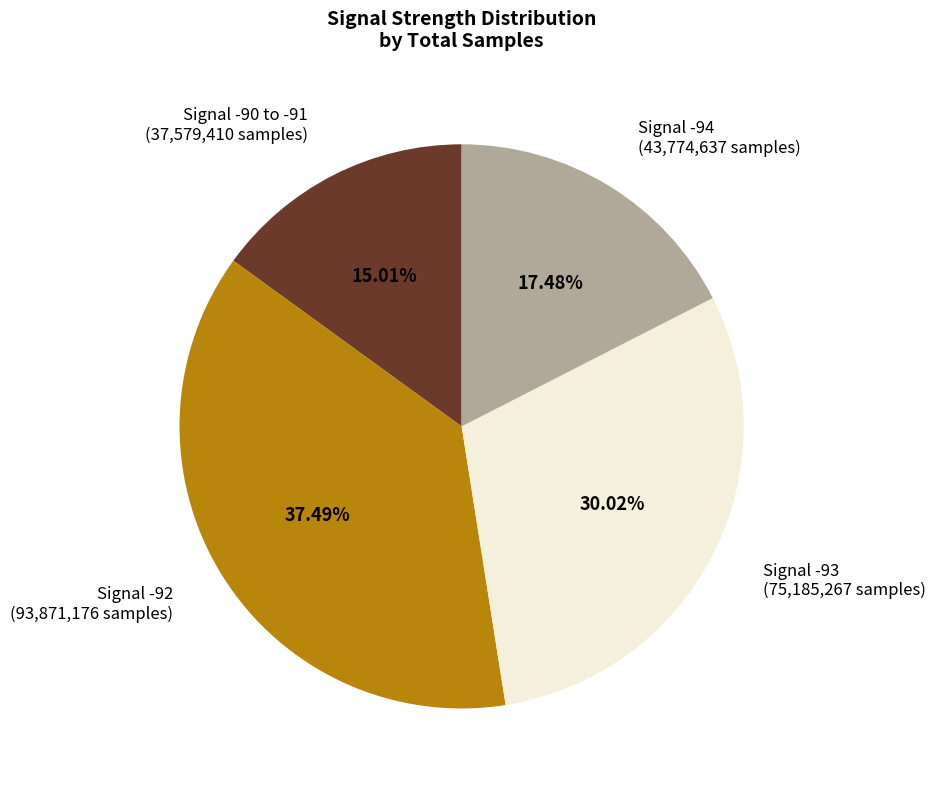

Rank the categories by value from lowest to highest.

Signal -90 to -91 (37,579,410 samples), Signal -94 (43,774,637 samples), Signal -93 (75,185,267 samples), Signal -92 (93,871,176 samples)